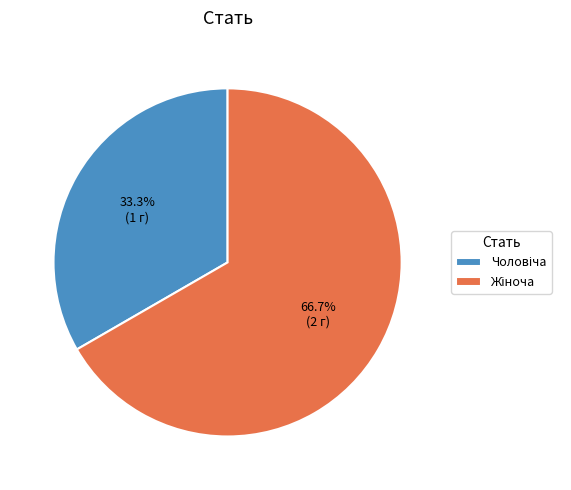

Does any single category account for the majority?

Yes